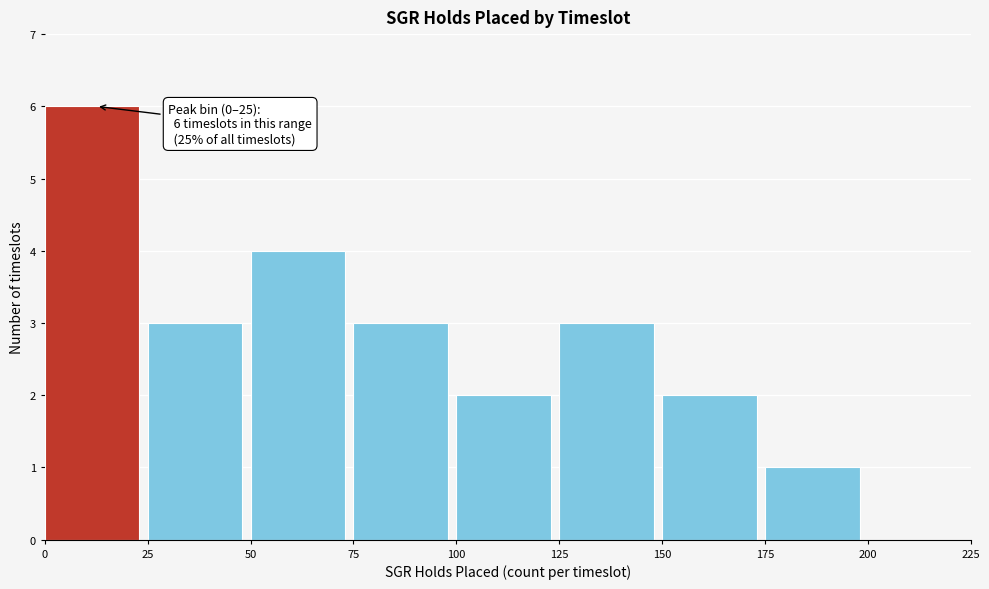

Which range on the x-axis has the tallest bar?

0 to 25